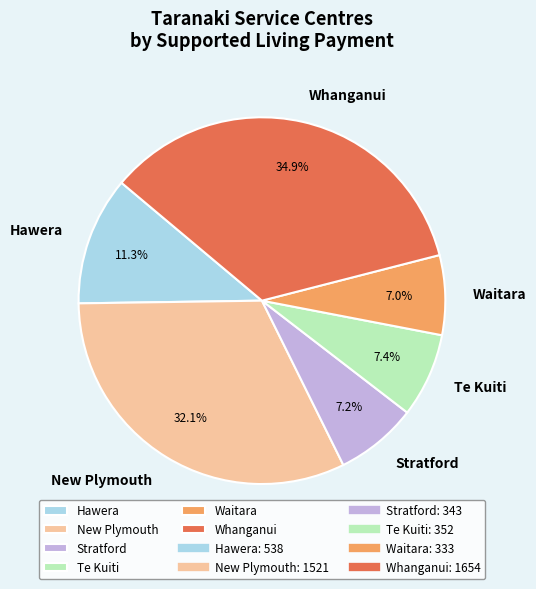

Which has a higher value, New Plymouth or Te Kuiti?

New Plymouth